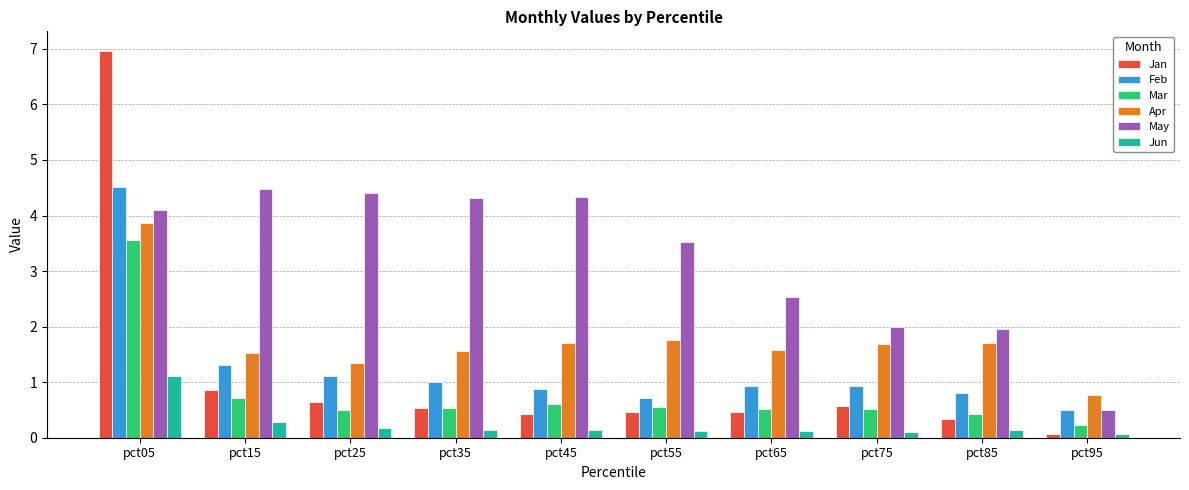

What are all the series names shown in the legend?

Jan, Feb, Mar, Apr, May, Jun